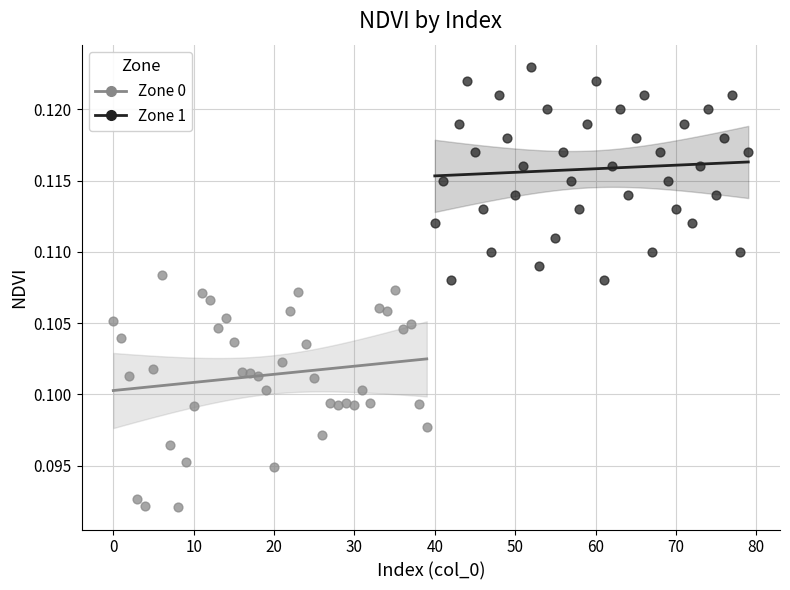

Which series contains the highest Y value?

Zone 1